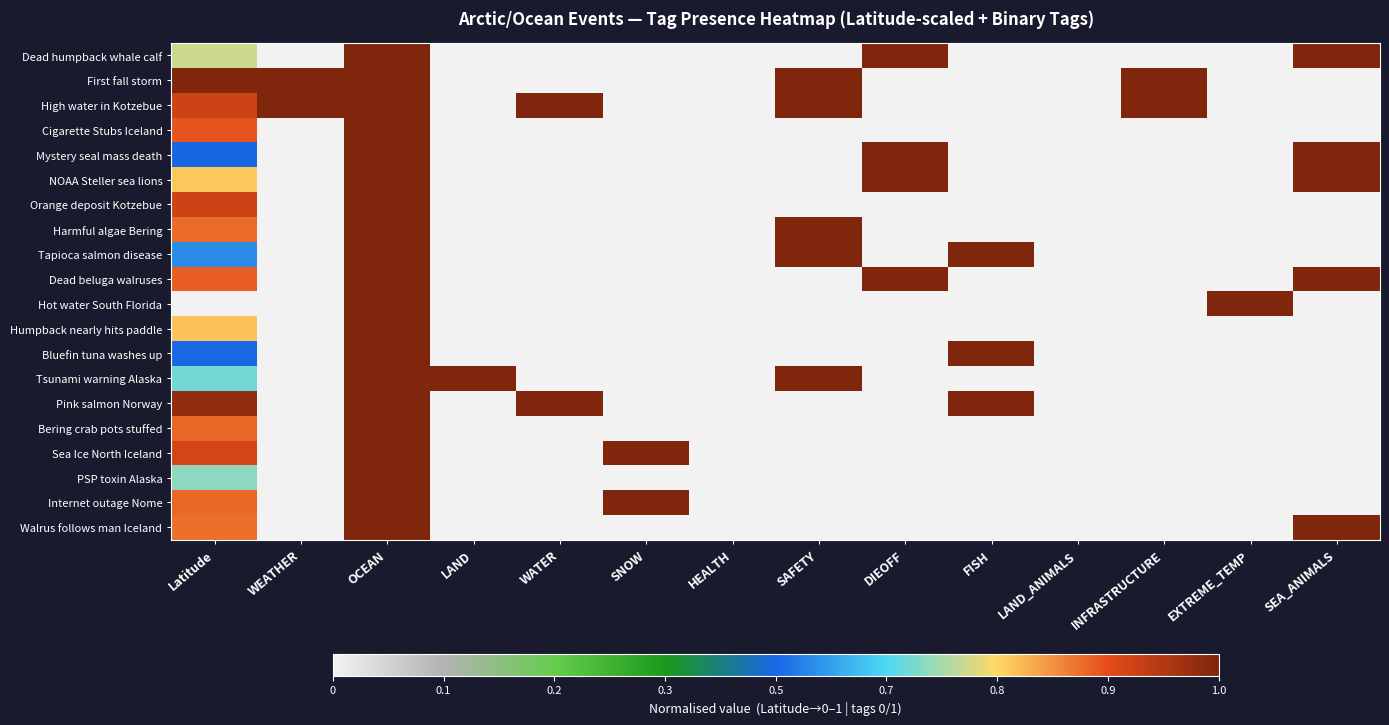

Which category has the lowest value across all series?

WEATHER